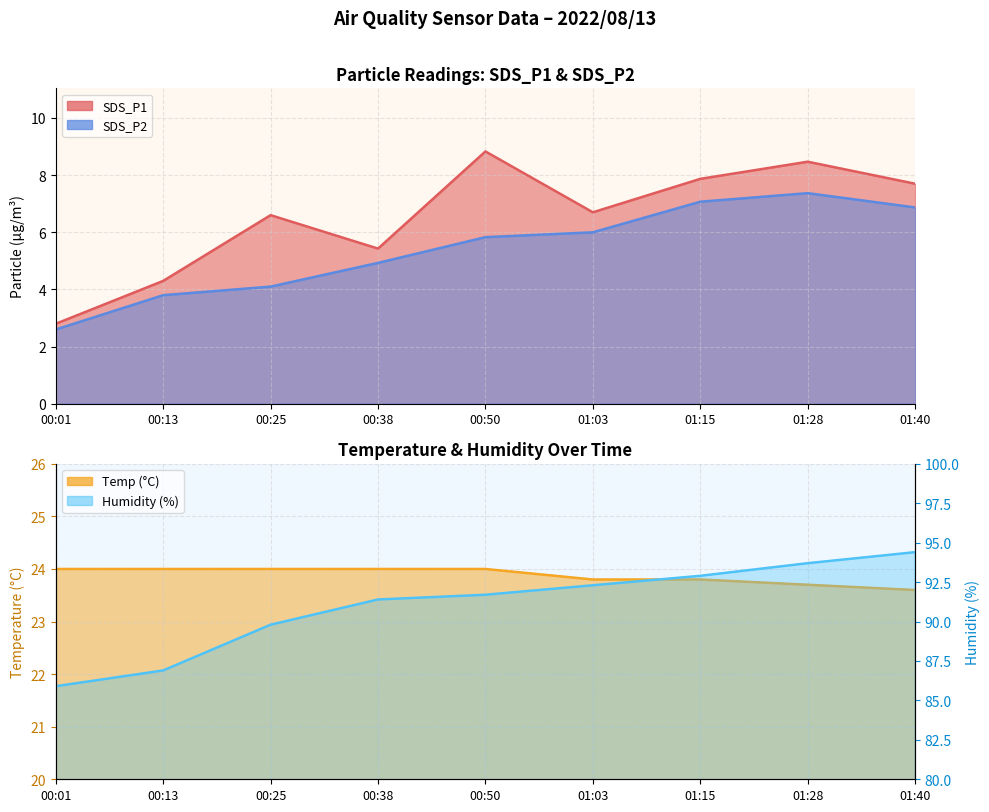

What is the label of the 5th point from the left?

00:50